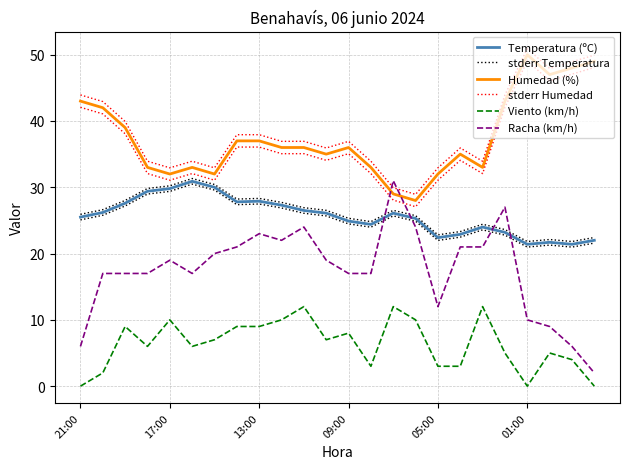

What is the difference between the Temperatura (ºC) values at 22 and 15?

3.9